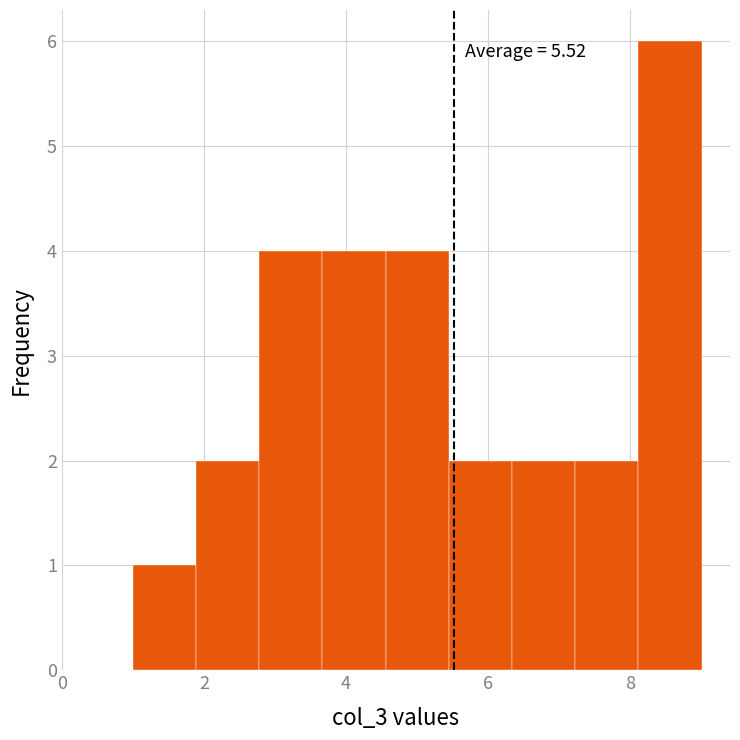

Over which range of the x-axis is the bar tallest?

8.2 to 9.0